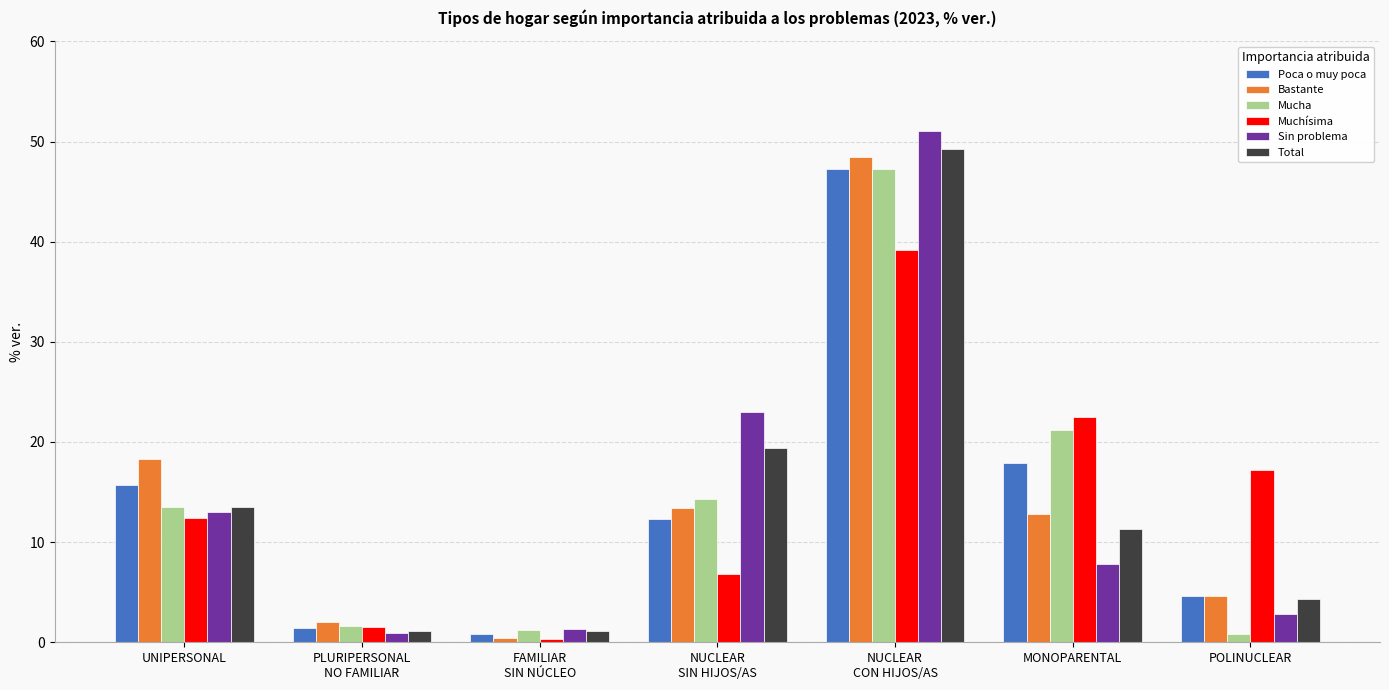

What is the difference between the maximum and second lowest values in the Sin problema series?

49.8